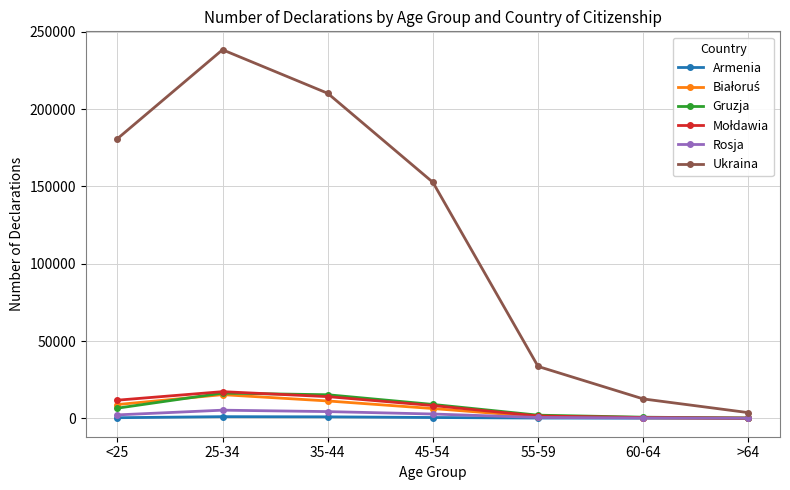

What is the greatest value displayed?

238462